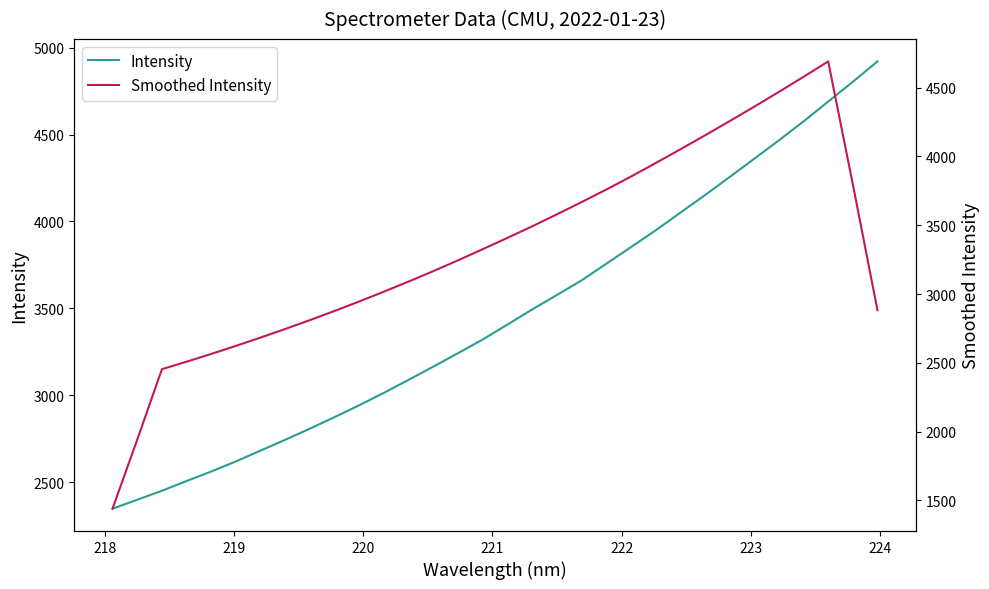

In Smoothed Intensity, how many points are higher than both neighbors (excluding endpoints)?

1